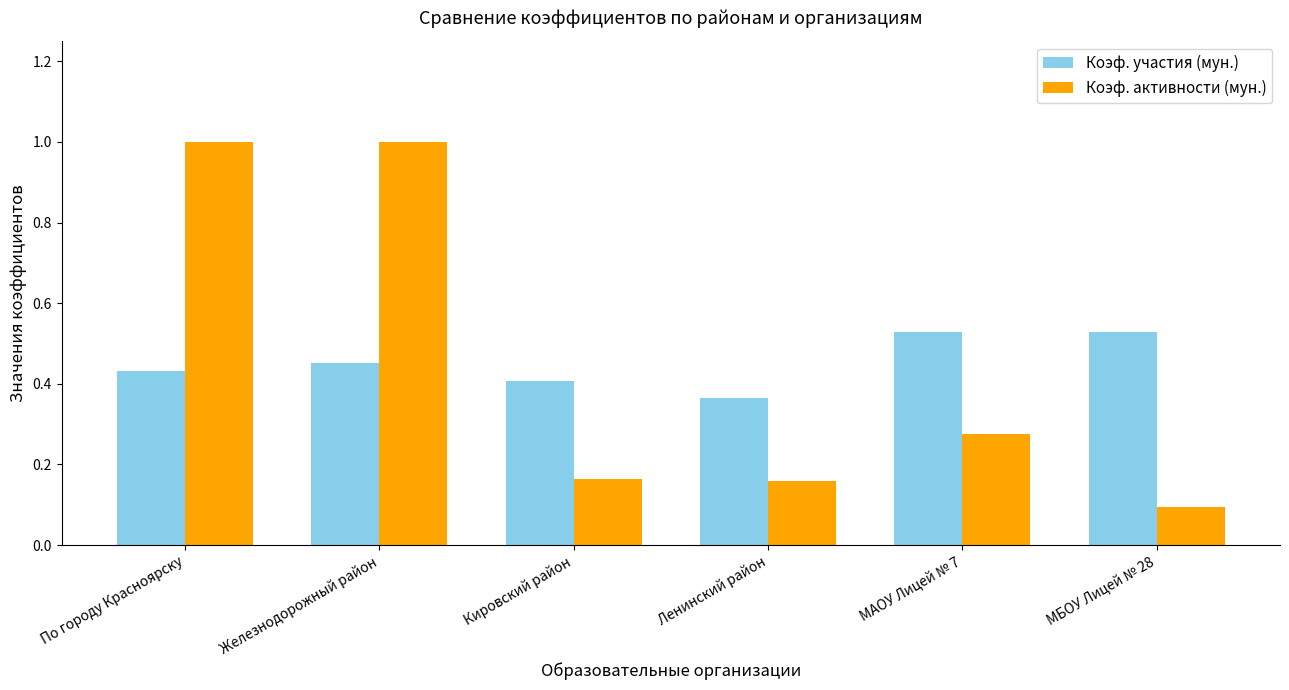

The value of Коэф. участия (мун.) at Ленинский район is 0.4. True or false?

True